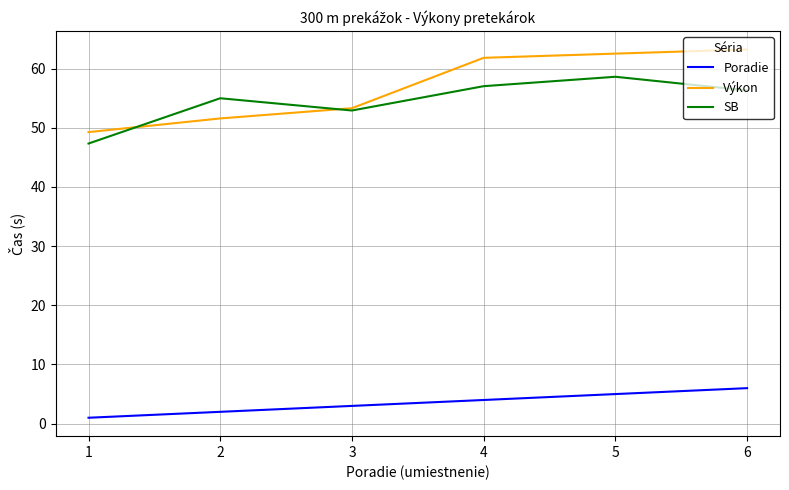

The Výkon series shows 10.7 at 2. True or false?

False